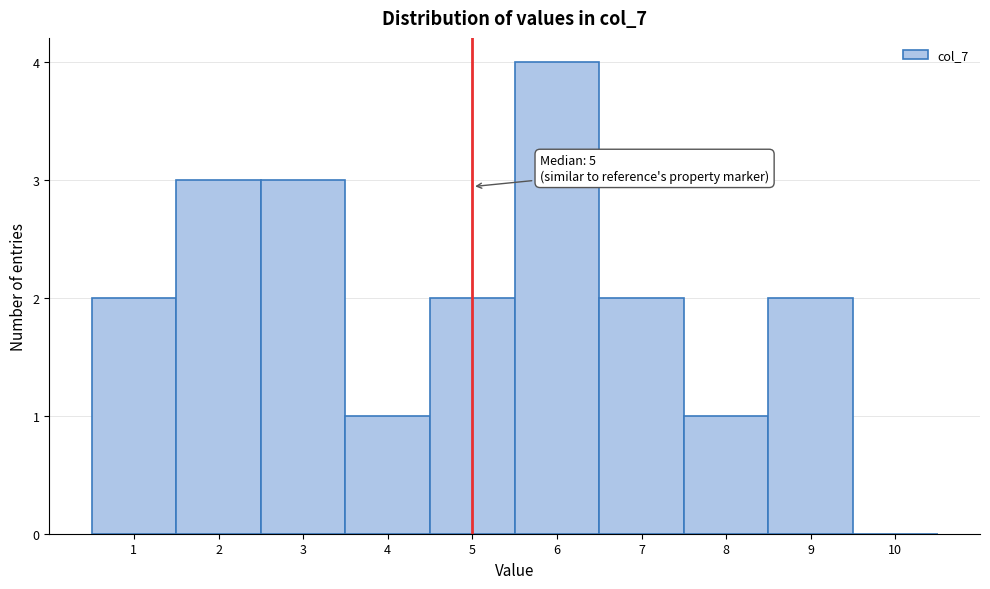

Over which range of the x-axis is the bar tallest?

5.5 to 6.5